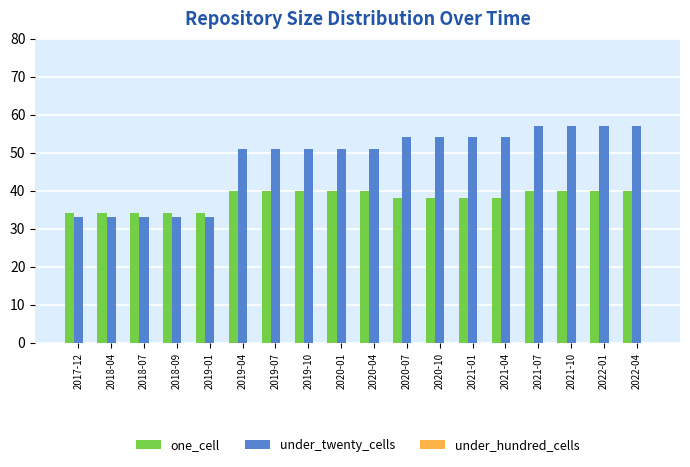

Which series has the widest spread of values?

under_twenty_cells